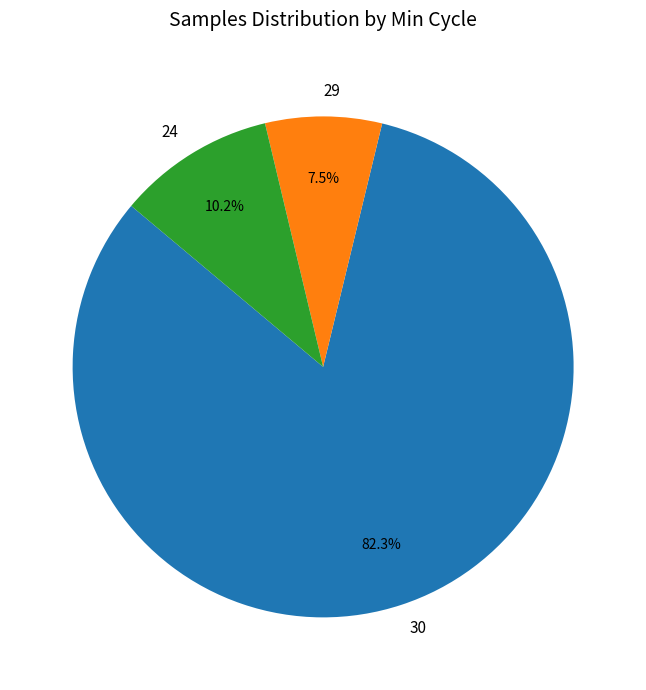

Is there a majority slice in this chart?

Yes